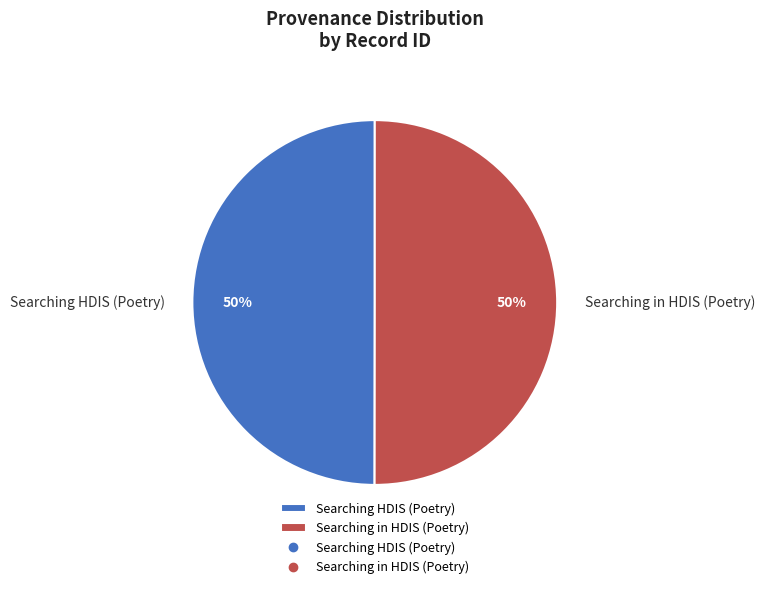

How many slices are in this pie chart?

2